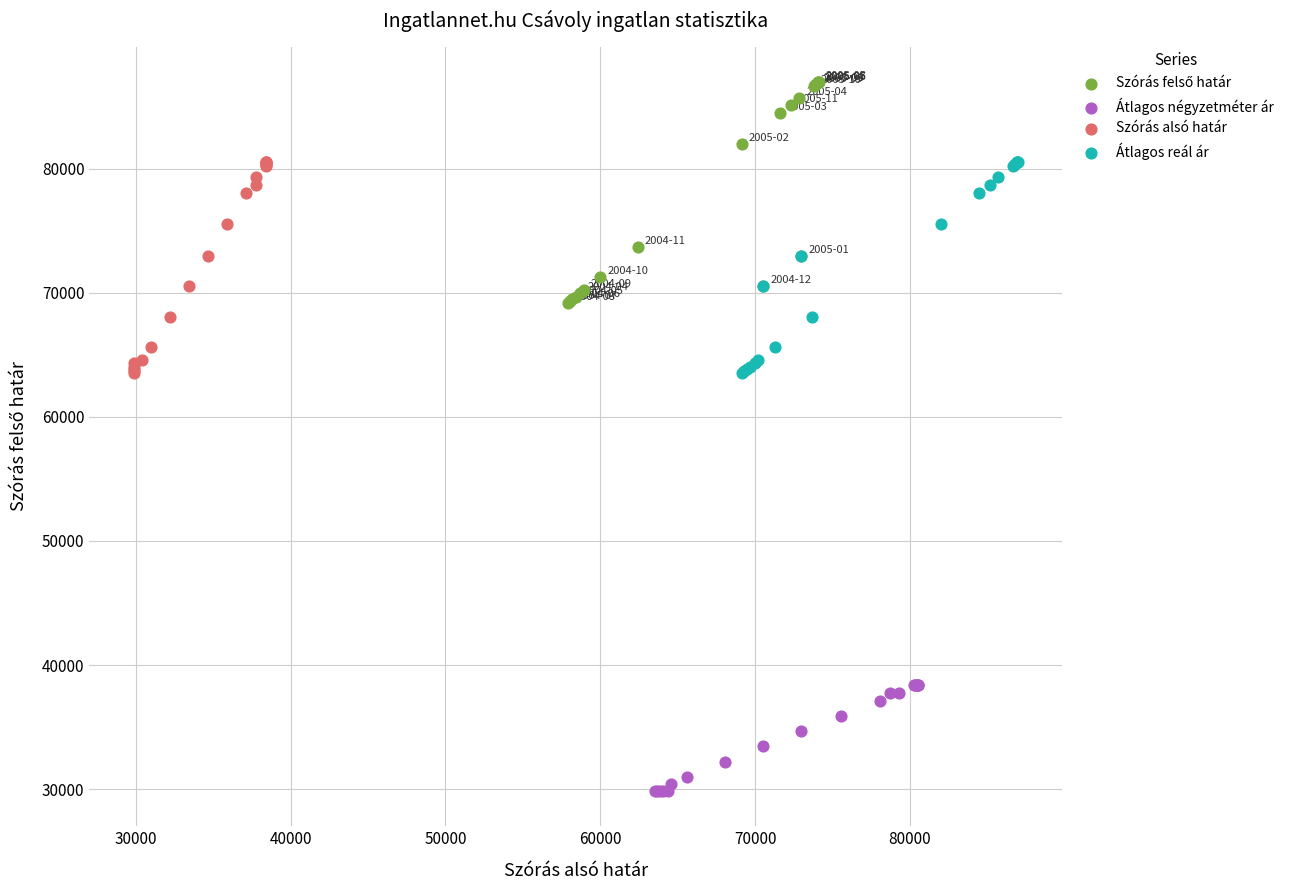

Which series contains the lowest Y value?

Átlagos négyzetméter ár